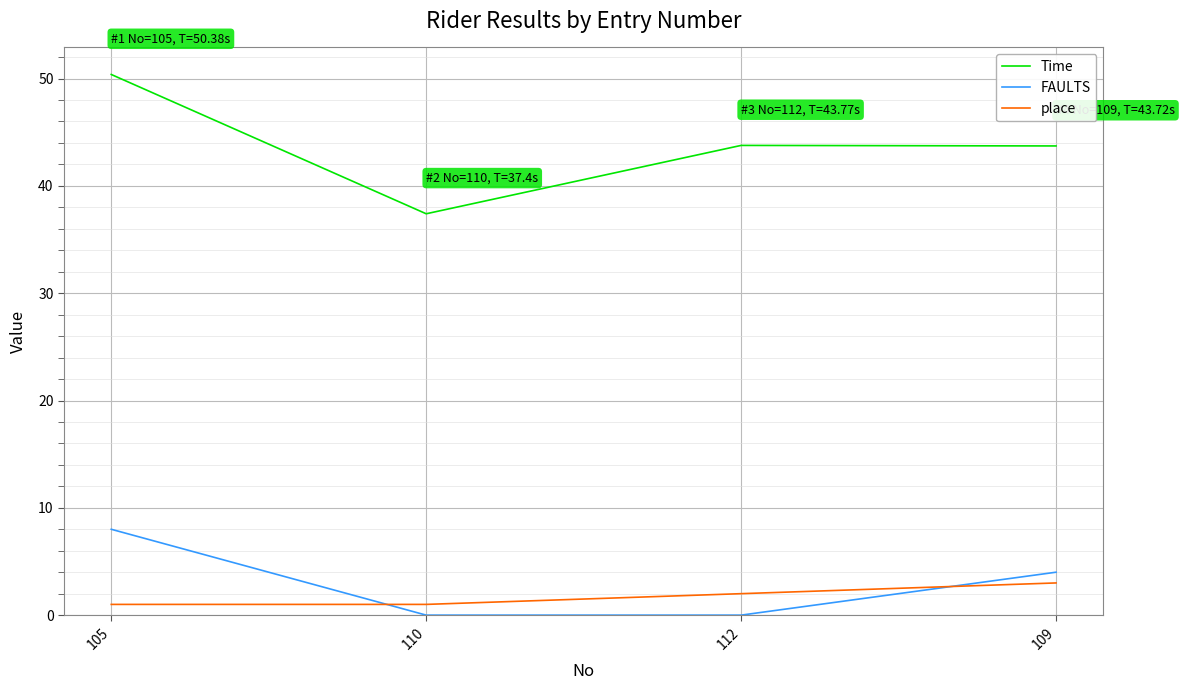

Which category has the highest value across all series?

105